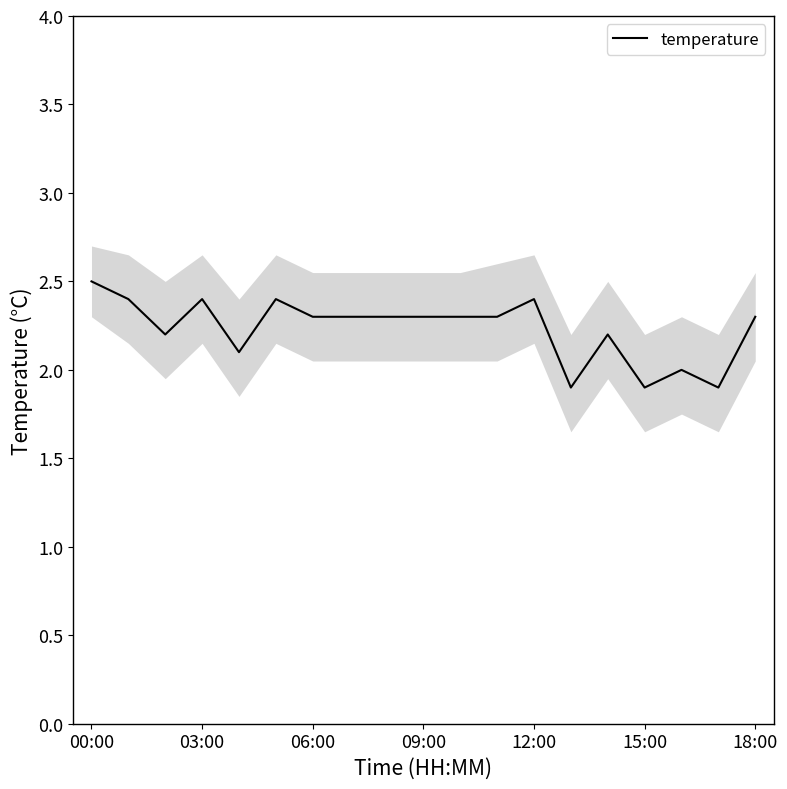

What is the highest value of the temperature series?

2.5